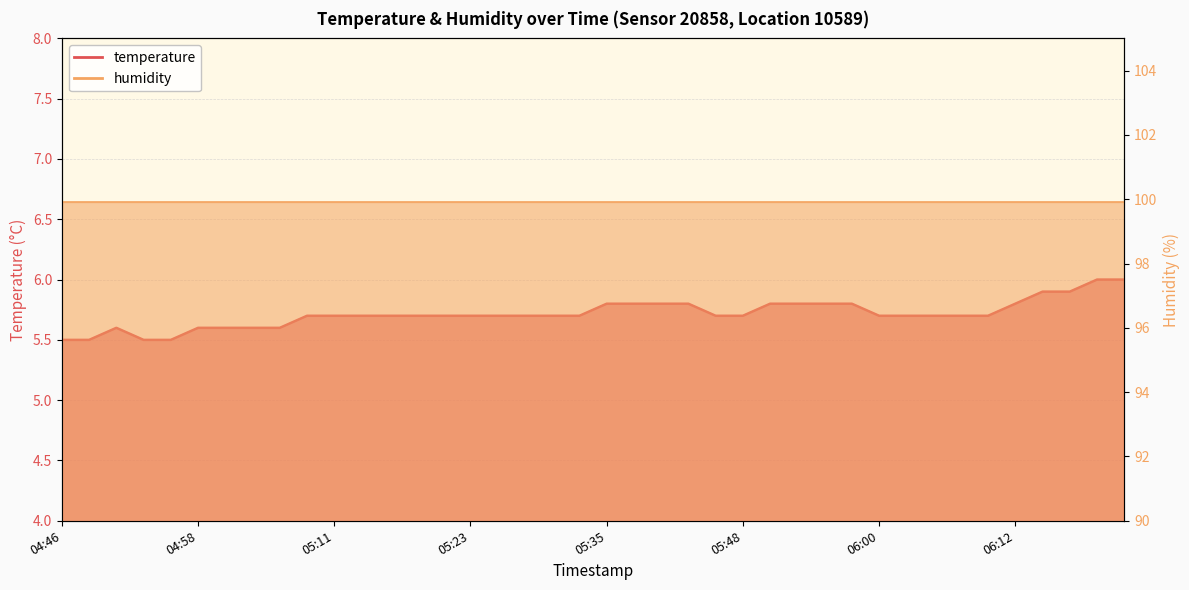

Reading left to right, transcribe all the data shown in this chart.

04:46=5.5	04:49=5.5	04:51=5.6	04:54=5.5	04:56=5.5	04:58=5.6	05:01=5.6	05:03=5.6	05:06=5.6	05:08=5.7	05:11=5.7	05:13=5.7	05:16=5.7	05:18=5.7	05:20=5.7	05:23=5.7	05:25=5.7	05:28=5.7	05:30=5.7	05:33=5.7	05:35=5.8	05:38=5.8	05:40=5.8	05:43=5.8	05:45=5.7	05:48=5.7	05:50=5.8	05:53=5.8	05:55=5.8	05:58=5.8	06:00=5.7	06:03=5.7	06:05=5.7	06:07=5.7	06:10=5.7	06:12=5.8	06:15=5.9	06:17=5.9	06:20=6.0	06:22=6.0